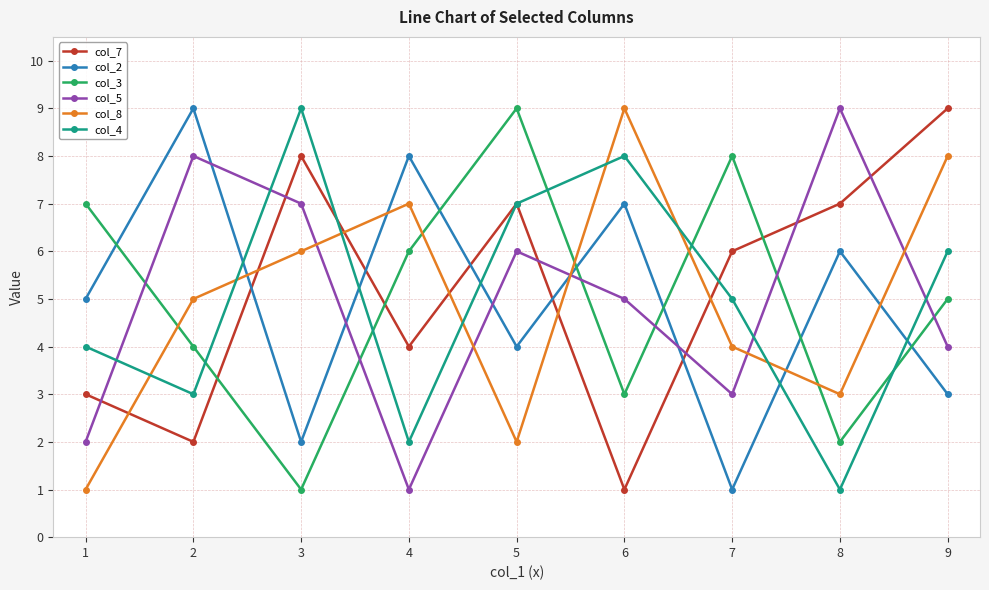

What is the greatest value displayed?

9